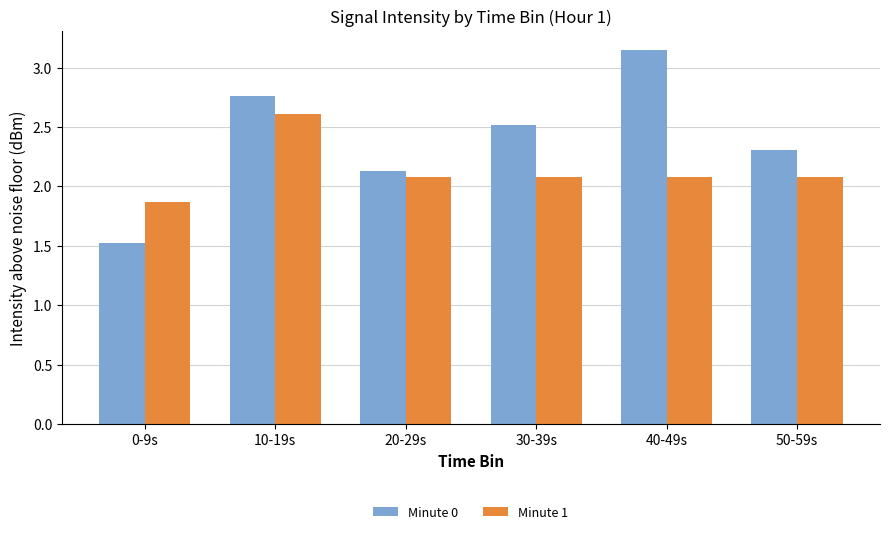

What is the label of the 6th bar from the right?

0-9s